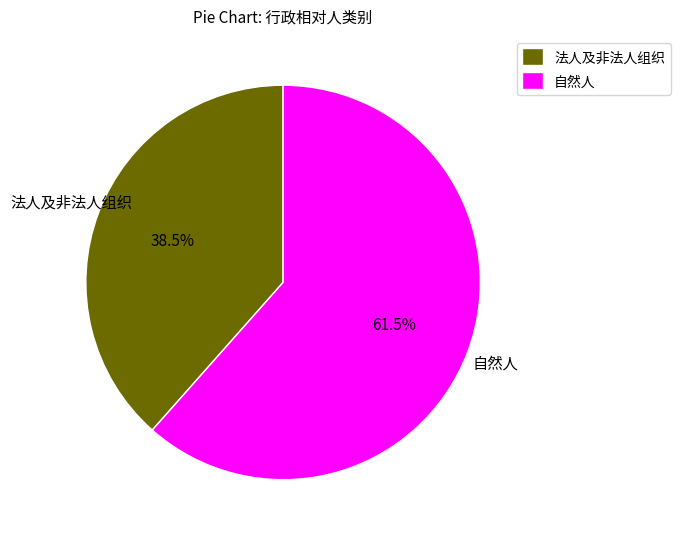

What is the smallest slice in the pie chart?

法人及非法人组织